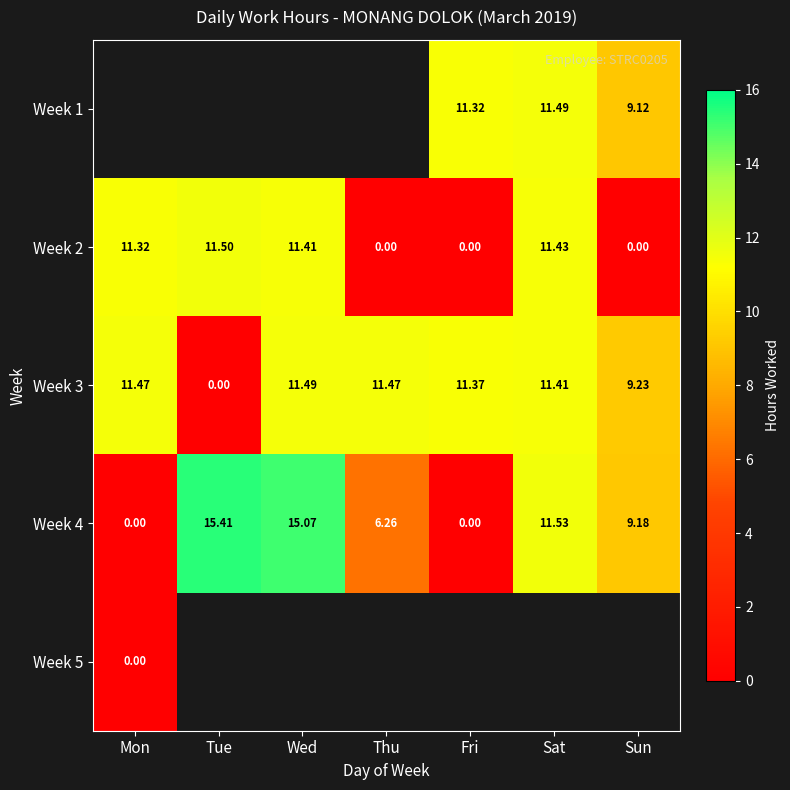

At which label does Week 2 first exceed 11?

Mon